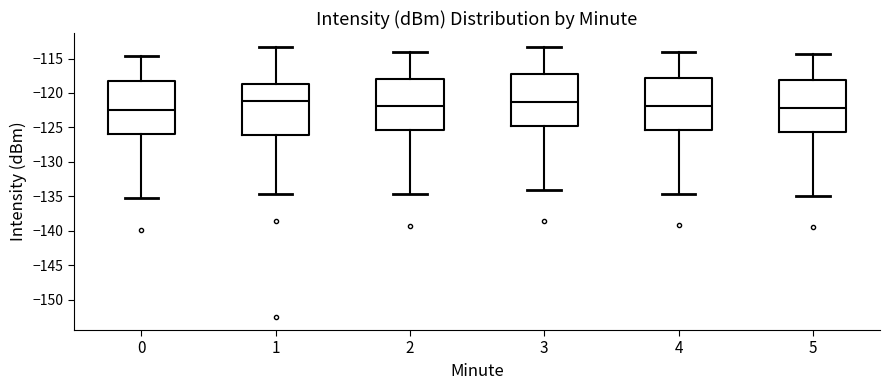

Reading left to right, transcribe this box plot: for each box, give where its median line is, the range the box spans, and where its two whiskers end, as read against the y-axis. The values are not printed on the chart, so give them approximately, as read against the axis.

0: median -122.5, box -126.0 to -118.0, whiskers -135.0 to -114.5
1: median -121.0, box -126.0 to -118.5, whiskers -134.5 to -113.5
2: median -122.0, box -125.5 to -118.0, whiskers -134.5 to -114.0
3: median -121.0, box -124.5 to -117.0, whiskers -134.0 to -113.5
4: median -122.0, box -125.5 to -118.0, whiskers -134.5 to -114.0
5: median -122.0, box -125.5 to -118.0, whiskers -135.0 to -114.5